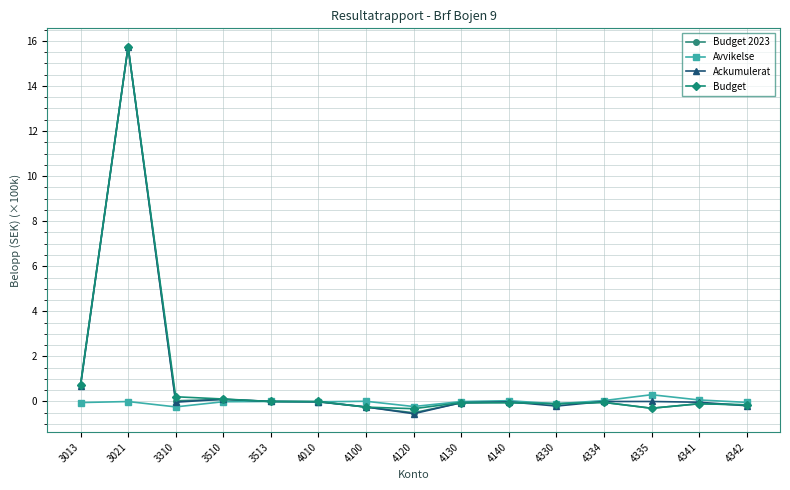

What is the difference between the highest and lowest values at 4120?

0.3